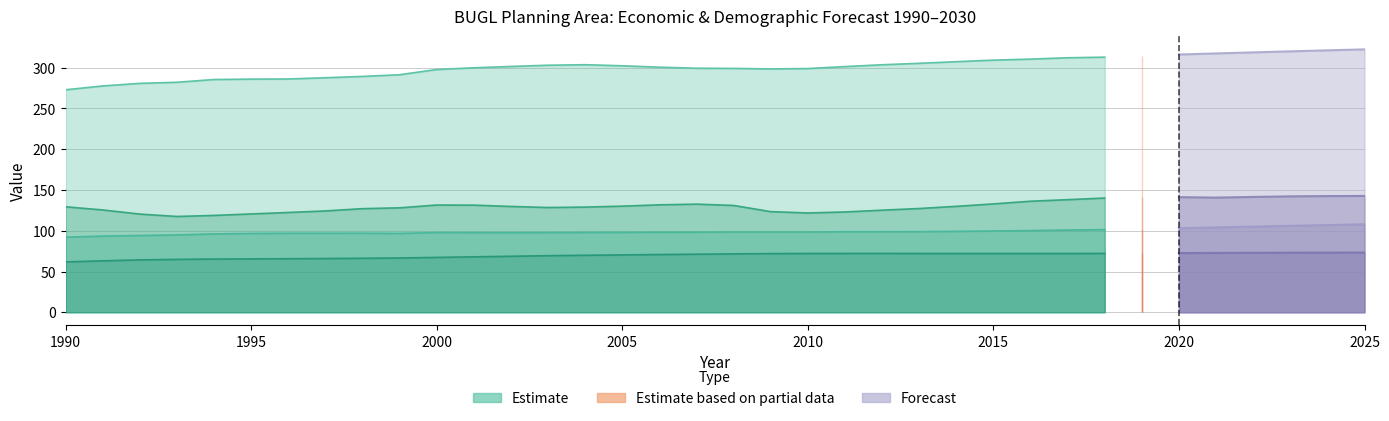

Reading left to right, extract all data points from this chart.

Population (Ths.): 273.0	277.7	280.8	282.2	285.6	286.0	286.2	287.7	289.4	291.4	297.8	299.9	301.6	303.1	303.7	302.4	300.7	299.4	299.2	298.5	299.0	301.4	303.7	305.4	307.4	309.3	310.6	312.2	313.0	314.6	316.2	317.6	318.8	320.1	321.3	322.5
Households (Ths.): 92.1	93.5	94.2	94.9	96.1	96.7	96.9	96.9	97.0	96.7	97.8	97.7	97.6	97.7	97.9	98.0	98.2	98.3	98.5	98.5	98.4	98.8	98.8	98.9	99.3	99.7	100.2	100.9	101.4	102.1	103.1	104.1	105.1	106.0	107.0	107.9
Non_Ag_Employment (Ths.): 129.4	125.5	120.5	117.5	118.8	120.6	122.4	124.3	127.1	128.1	131.6	131.4	129.8	128.5	129.0	130.2	131.8	132.6	131.0	123.5	121.8	123.0	125.2	127.3	129.9	132.9	136.2	138.1	140.1	141.2	141.2	140.7	141.5	142.2	142.6	142.7
Commercial_Floorspace (MM sqft.): 61.8	63.1	64.2	64.9	65.3	65.5	65.7	65.9	66.2	66.6	67.3	68.0	68.7	69.4	69.9	70.3	70.8	71.2	71.6	72.0	72.1	72.2	72.2	72.1	72.1	72.1	72.1	72.1	72.2	72.4	72.6	72.8	72.9	73.1	73.2	73.2